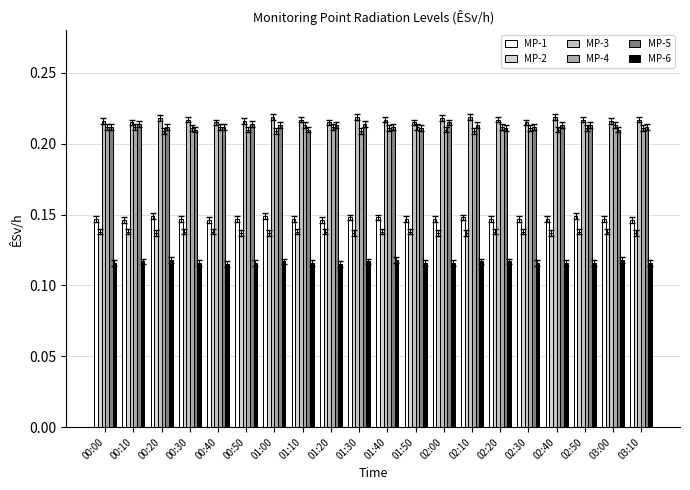

Reading left to right, what are all the values shown in this chart?

MP-1: 00:00=0.1	00:10=0.1	00:20=0.1	00:30=0.1	00:40=0.1	00:50=0.1	01:00=0.1	01:10=0.1	01:20=0.1	01:30=0.1	01:40=0.1	01:50=0.1	02:00=0.1	02:10=0.1	02:20=0.1	02:30=0.1	02:40=0.1	02:50=0.1	03:00=0.1	03:10=0.1
MP-2: 00:00=0.1	00:10=0.1	00:20=0.1	00:30=0.1	00:40=0.1	00:50=0.1	01:00=0.1	01:10=0.1	01:20=0.1	01:30=0.1	01:40=0.1	01:50=0.1	02:00=0.1	02:10=0.1	02:20=0.1	02:30=0.1	02:40=0.1	02:50=0.1	03:00=0.1	03:10=0.1
MP-3: 00:00=0.2	00:10=0.2	00:20=0.2	00:30=0.2	00:40=0.2	00:50=0.2	01:00=0.2	01:10=0.2	01:20=0.2	01:30=0.2	01:40=0.2	01:50=0.2	02:00=0.2	02:10=0.2	02:20=0.2	02:30=0.2	02:40=0.2	02:50=0.2	03:00=0.2	03:10=0.2
MP-4: 00:00=0.2	00:10=0.2	00:20=0.2	00:30=0.2	00:40=0.2	00:50=0.2	01:00=0.2	01:10=0.2	01:20=0.2	01:30=0.2	01:40=0.2	01:50=0.2	02:00=0.2	02:10=0.2	02:20=0.2	02:30=0.2	02:40=0.2	02:50=0.2	03:00=0.2	03:10=0.2
MP-5: 00:00=0.2	00:10=0.2	00:20=0.2	00:30=0.2	00:40=0.2	00:50=0.2	01:00=0.2	01:10=0.2	01:20=0.2	01:30=0.2	01:40=0.2	01:50=0.2	02:00=0.2	02:10=0.2	02:20=0.2	02:30=0.2	02:40=0.2	02:50=0.2	03:00=0.2	03:10=0.2
MP-6: 00:00=0.1	00:10=0.1	00:20=0.1	00:30=0.1	00:40=0.1	00:50=0.1	01:00=0.1	01:10=0.1	01:20=0.1	01:30=0.1	01:40=0.1	01:50=0.1	02:00=0.1	02:10=0.1	02:20=0.1	02:30=0.1	02:40=0.1	02:50=0.1	03:00=0.1	03:10=0.1